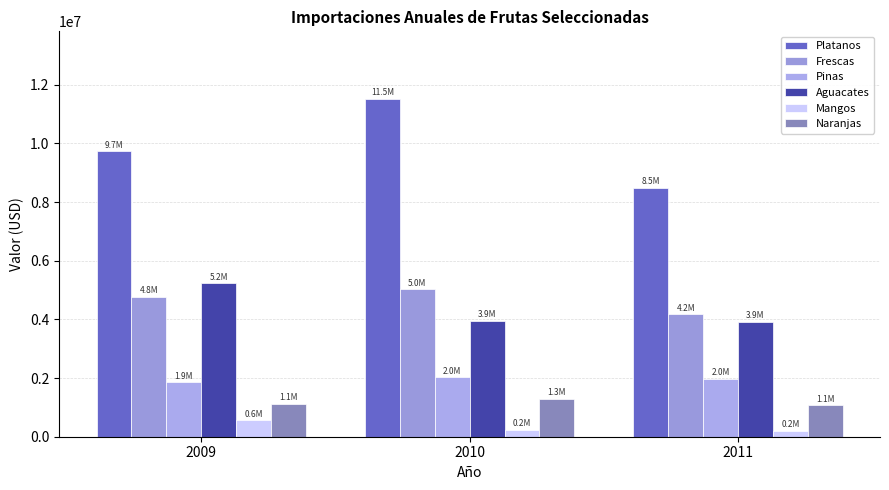

Reading left to right, transcribe all the data shown in this chart.

Platanos: 2009=9732178.2	2010=11514656.7	2011=8486285.8
Frescas: 2009=4768613.6	2010=5034416.8	2011=4177127.4
Pinas: 2009=1858635.5	2010=2032308.5	2011=1972700.7
Aguacates: 2009=5228808.9	2010=3947872.9	2011=3915450.0
Mangos: 2009=557436.6	2010=237051.9	2011=205411.8
Naranjas: 2009=1117498.9	2010=1294210.1	2011=1081738.9